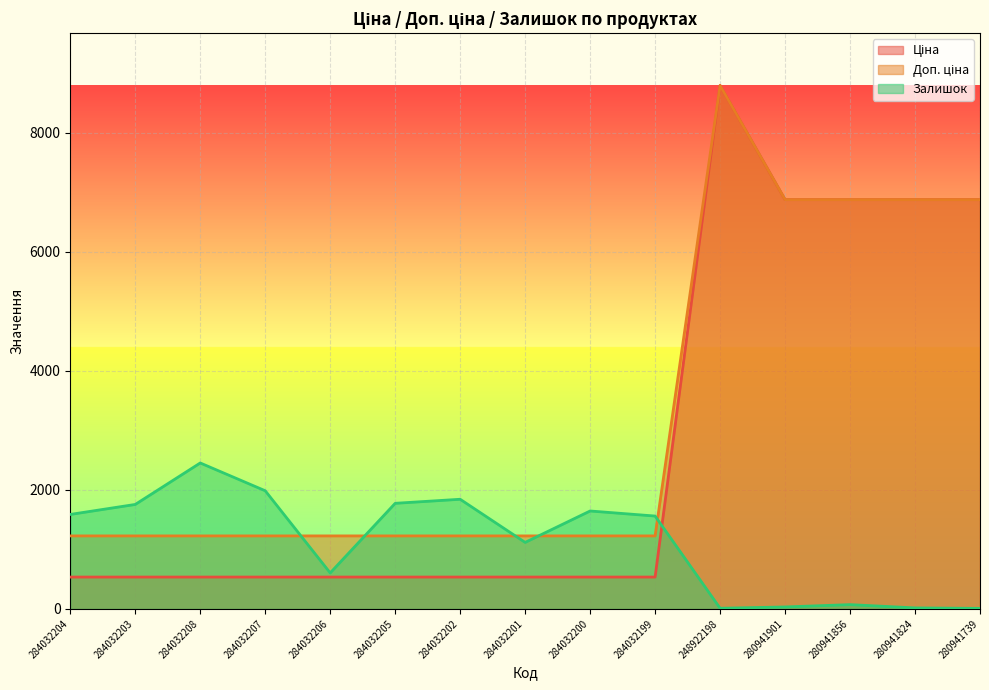

What are all the series names shown in the legend?

Ціна, Доп. ціна, Залишок